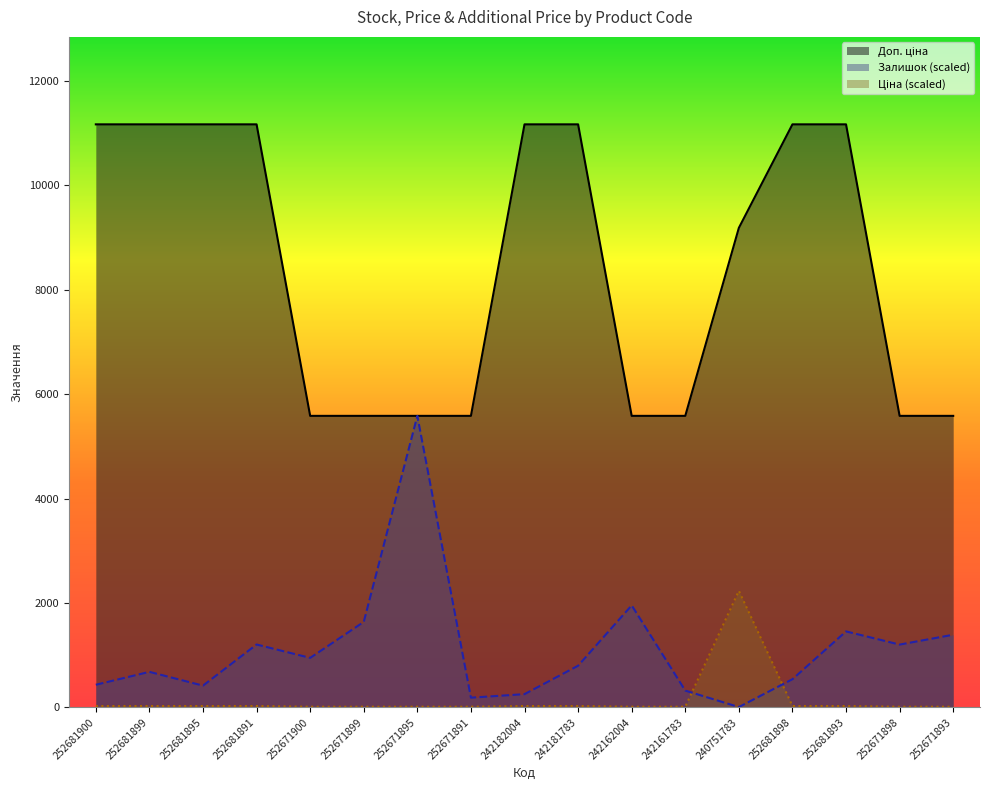

Where is the first local minimum for Залишок?

252681895